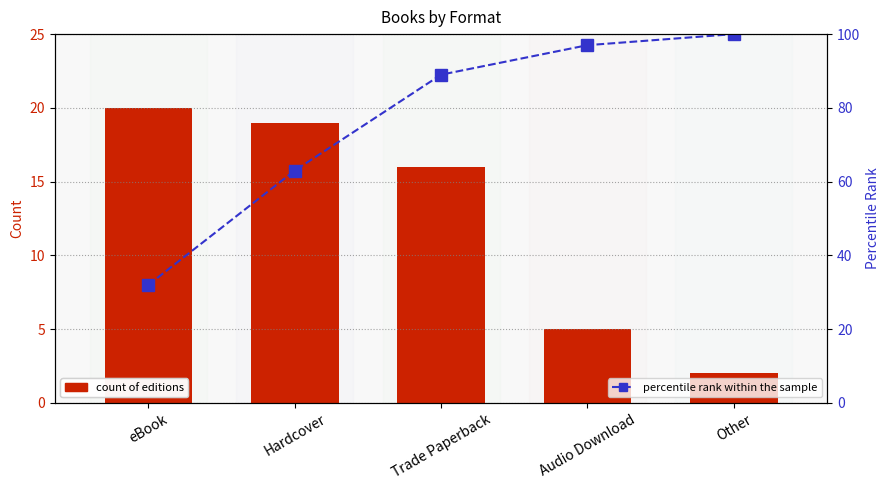

Which category has the highest value across all series?

Other